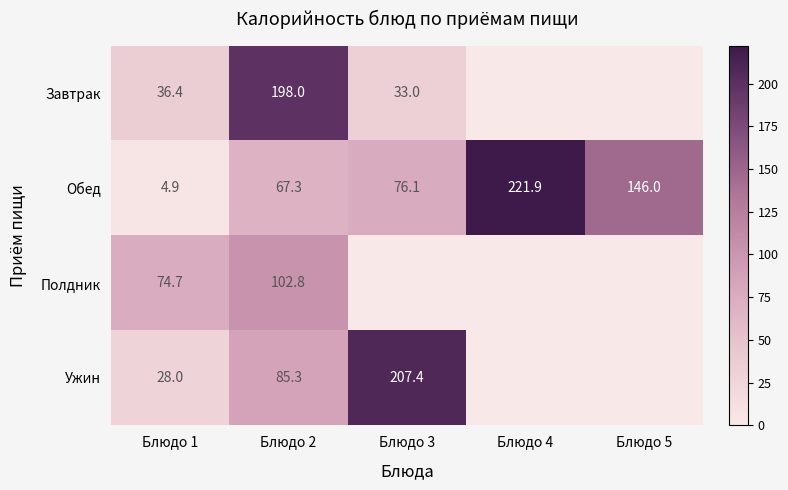

What is the difference between the Завтрак values at Блюдо 3 and Блюдо 1?

3.4